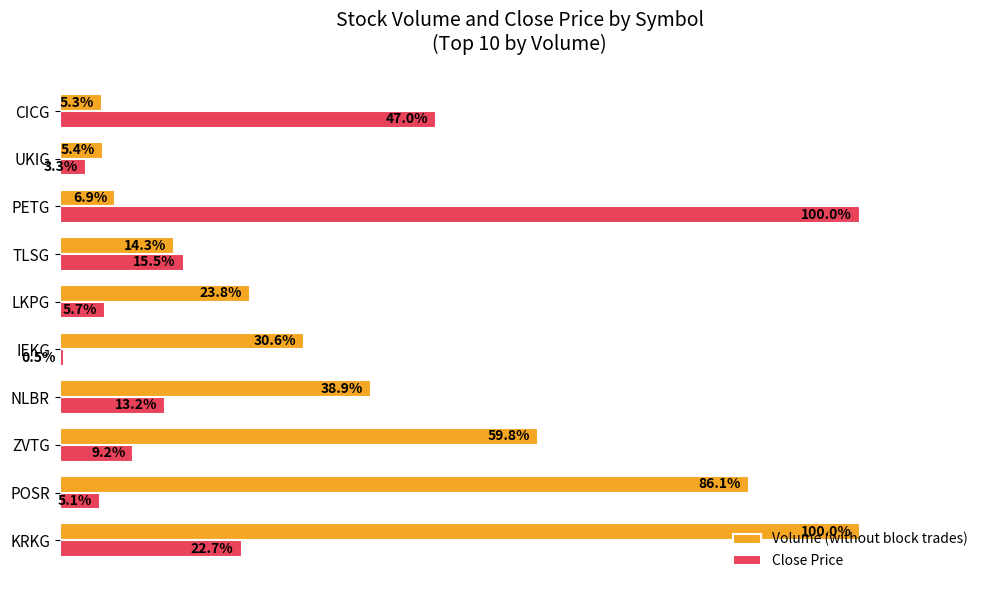

Which category has the lowest value across all series?

IEKG